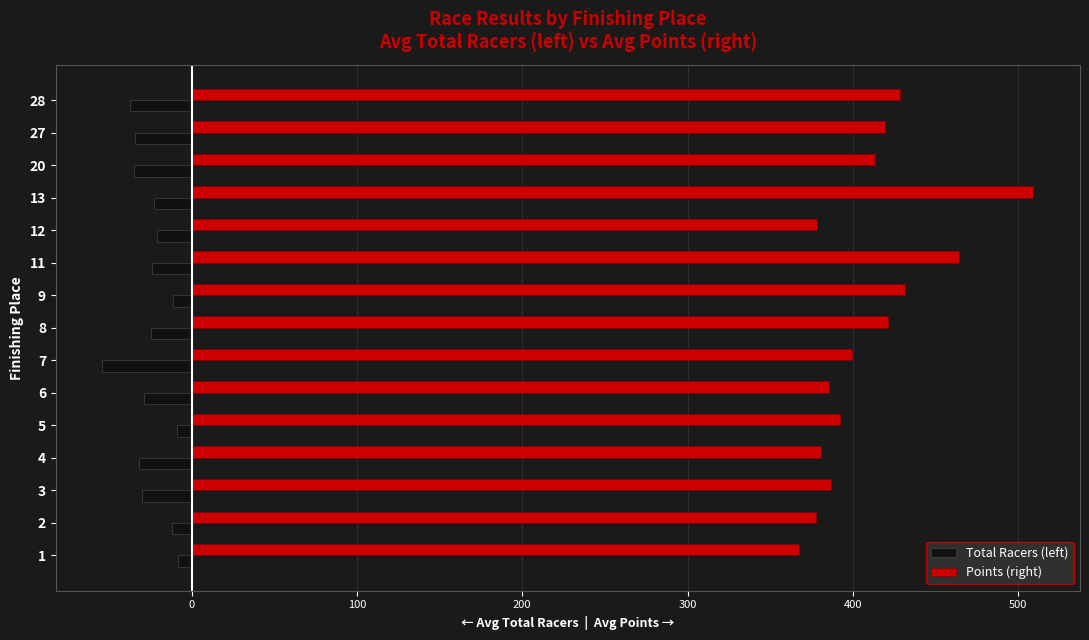

At which label does Total Racers (left) reach its minimum?

7